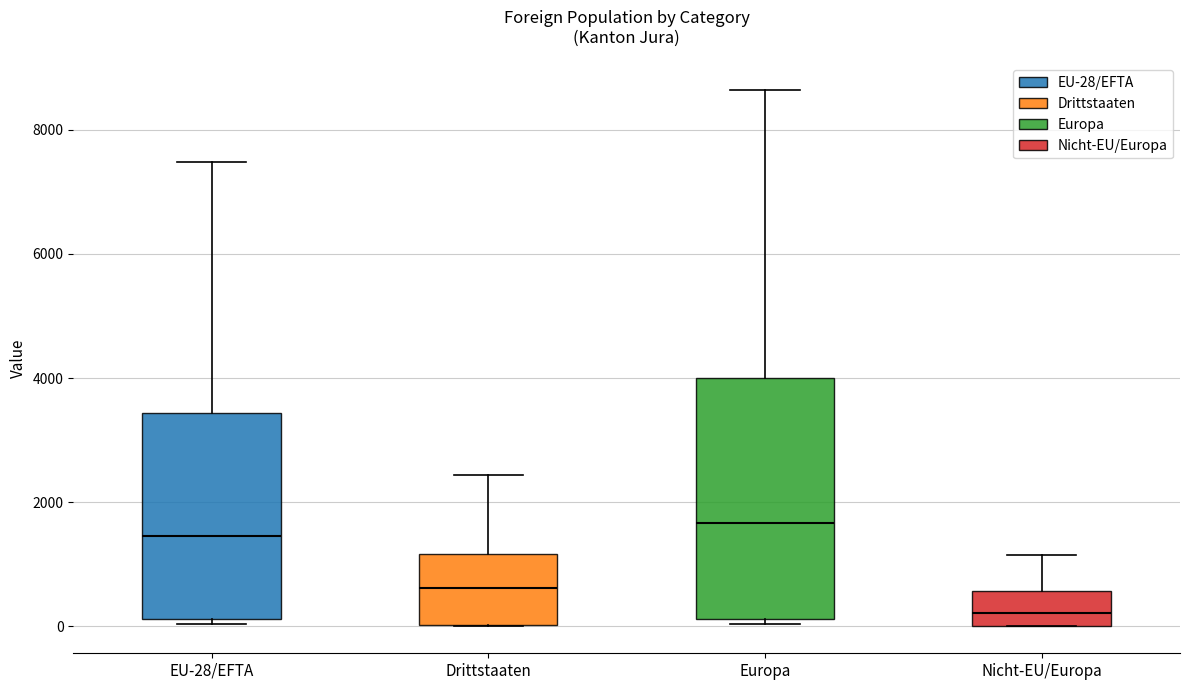

Reading left to right, transcribe this box plot: for each box, give where its median line is, the range the box spans, and where its two whiskers end, as read against the y-axis. The values are not printed on the chart, so give them approximately, as read against the axis.

EU-28/EFTA: median 1400, box 200 to 3400, whiskers 0 to 7400
Drittstaaten: median 600, box 0 to 1200, whiskers 0 to 2400
Europa: median 1600, box 200 to 4000, whiskers 0 to 8600
Nicht-EU/Europa: median 200, box 0 to 600, whiskers 0 to 1200